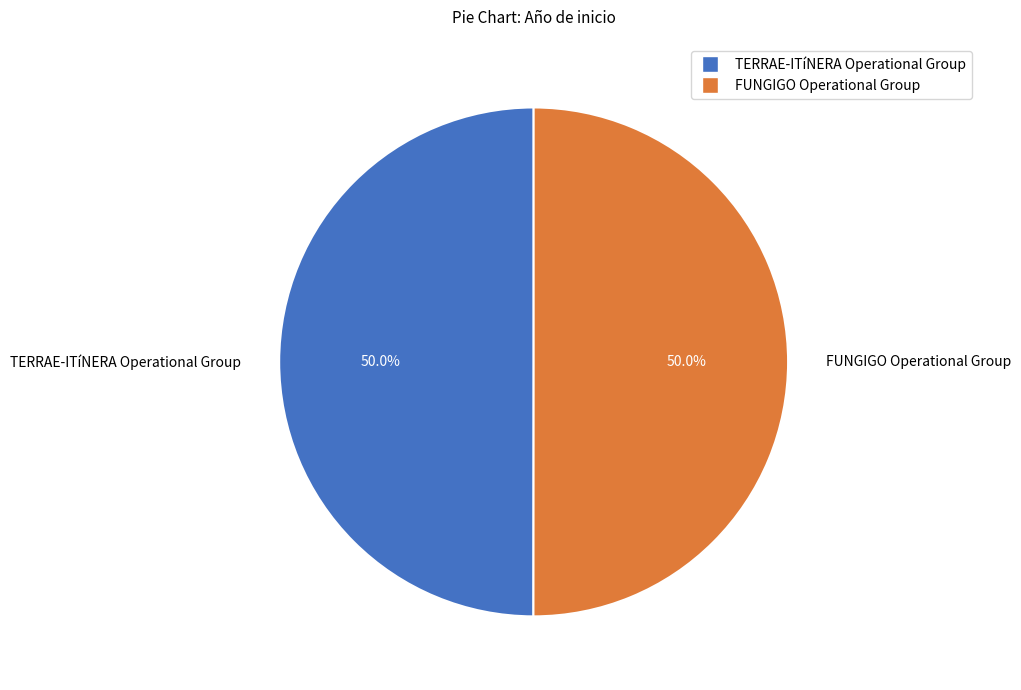

What is the ratio of the value at FUNGIGO Operational Group to the value at TERRAE-ITíNERA Operational Group?

1.0